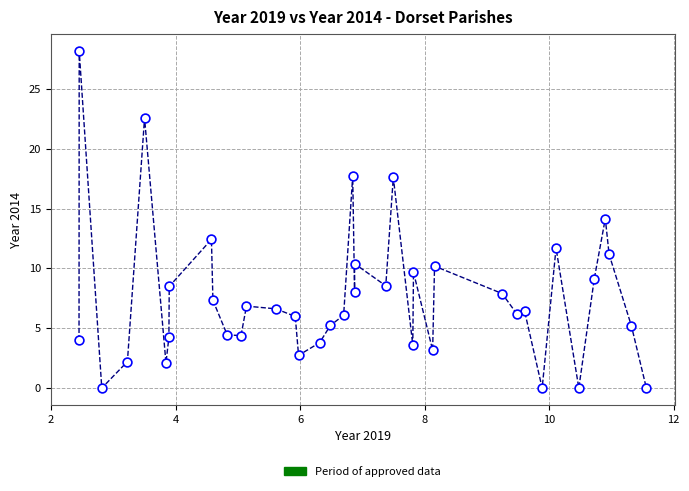

What is the range of X values (max minus min)?

9.1